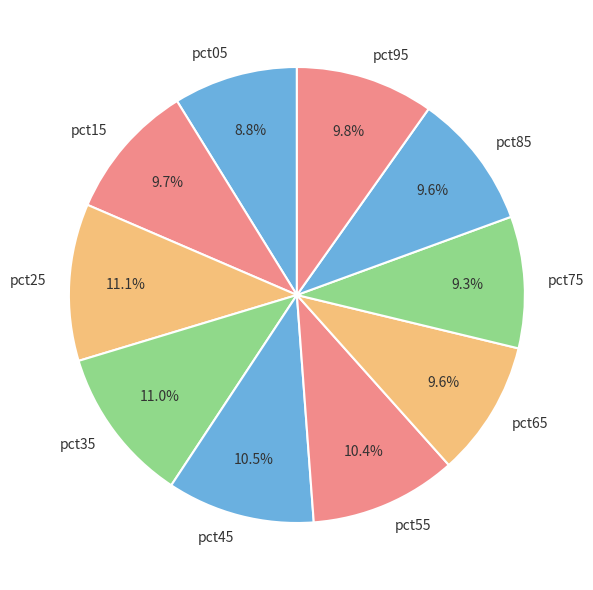

Is pct45 the majority of the pie?

No